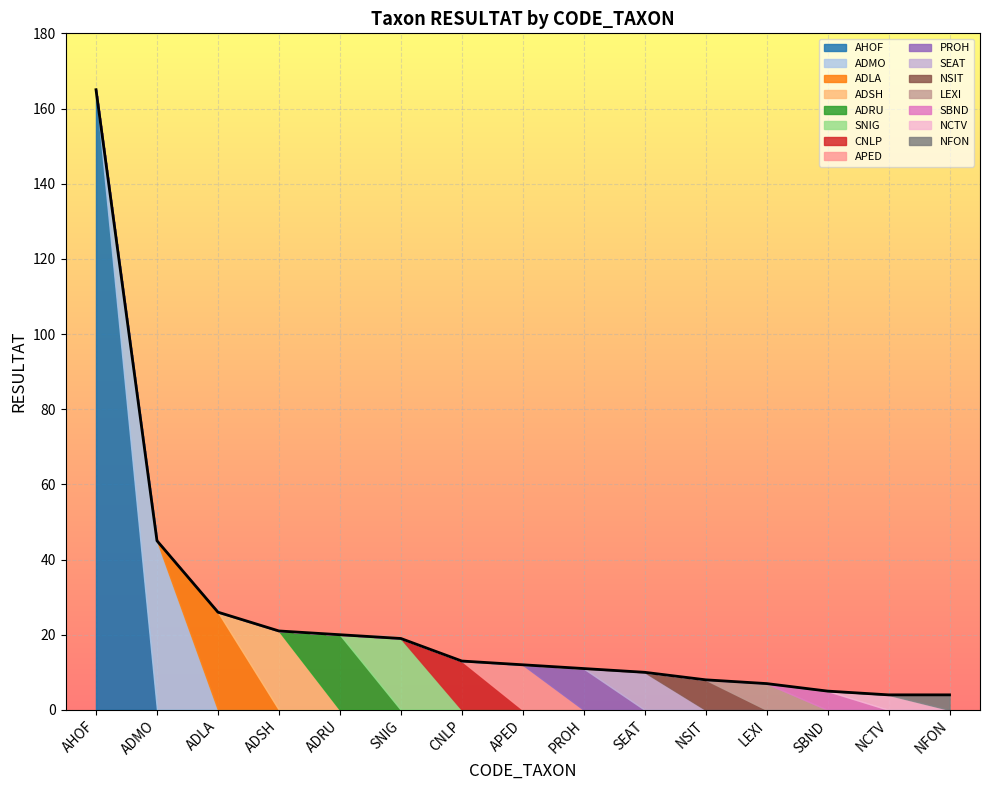

List the labels in order of value, smallest first.

NCTV, NFON, SBND, LEXI, NSIT, SEAT, PROH, APED, CNLP, SNIG, ADRU, ADSH, ADLA, ADMO, AHOF